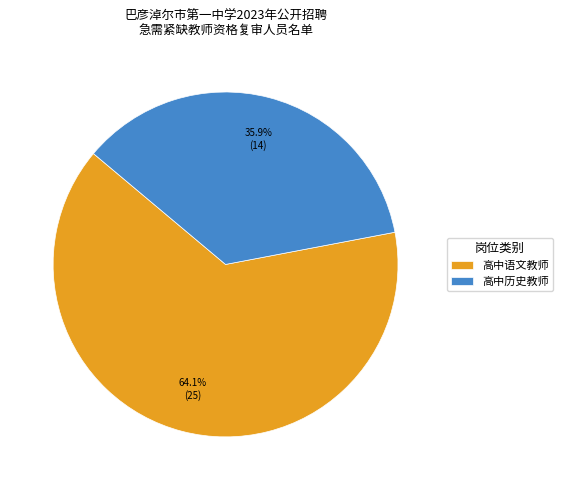

Do 高中语文教师 and 高中历史教师 together represent more than half of the pie?

Yes